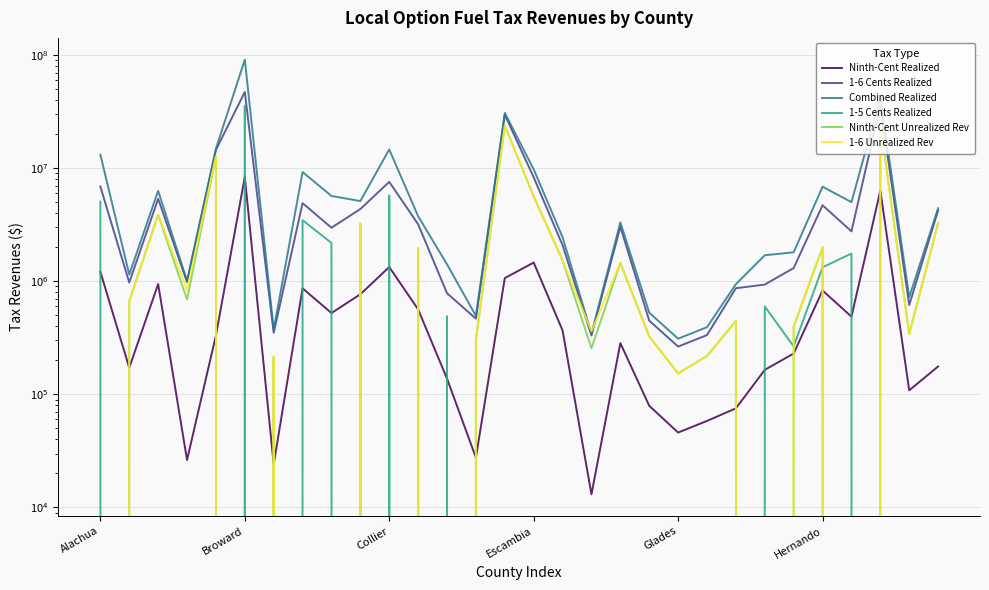

How many lines are shown in the chart?

6